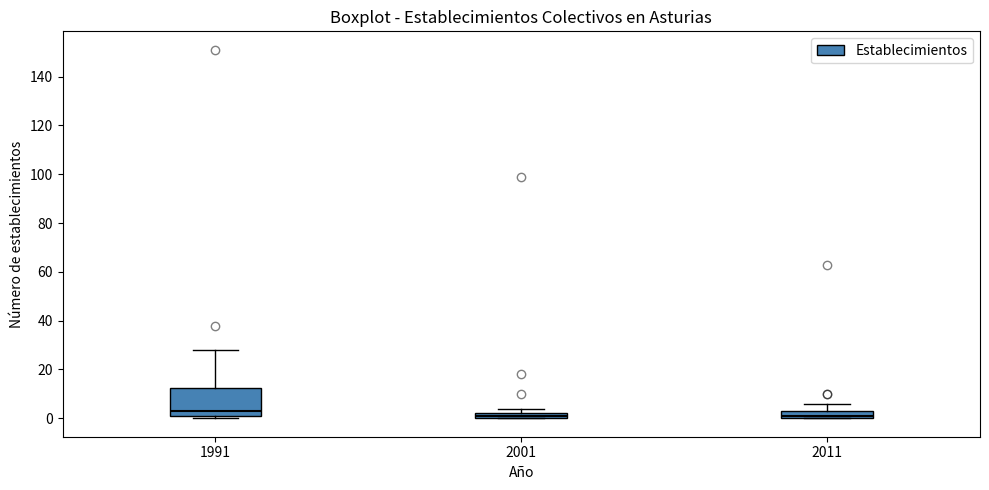

Where is the upper edge of the box at x = 2001 on the y-axis? The values are not printed on the chart, so give them approximately, as read against the axis.

2